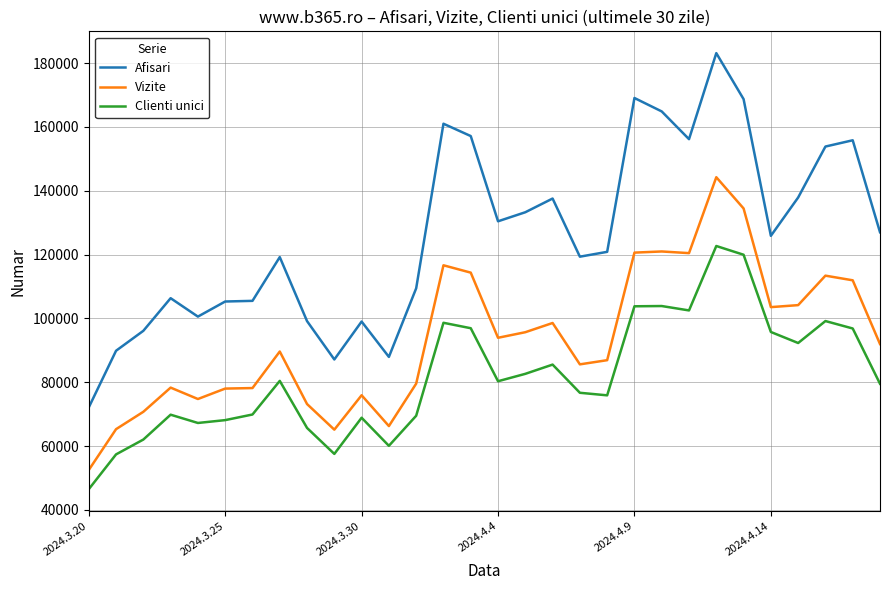

List the series in order of their overall mean, highest first.

Afisari, Vizite, Clienti unici